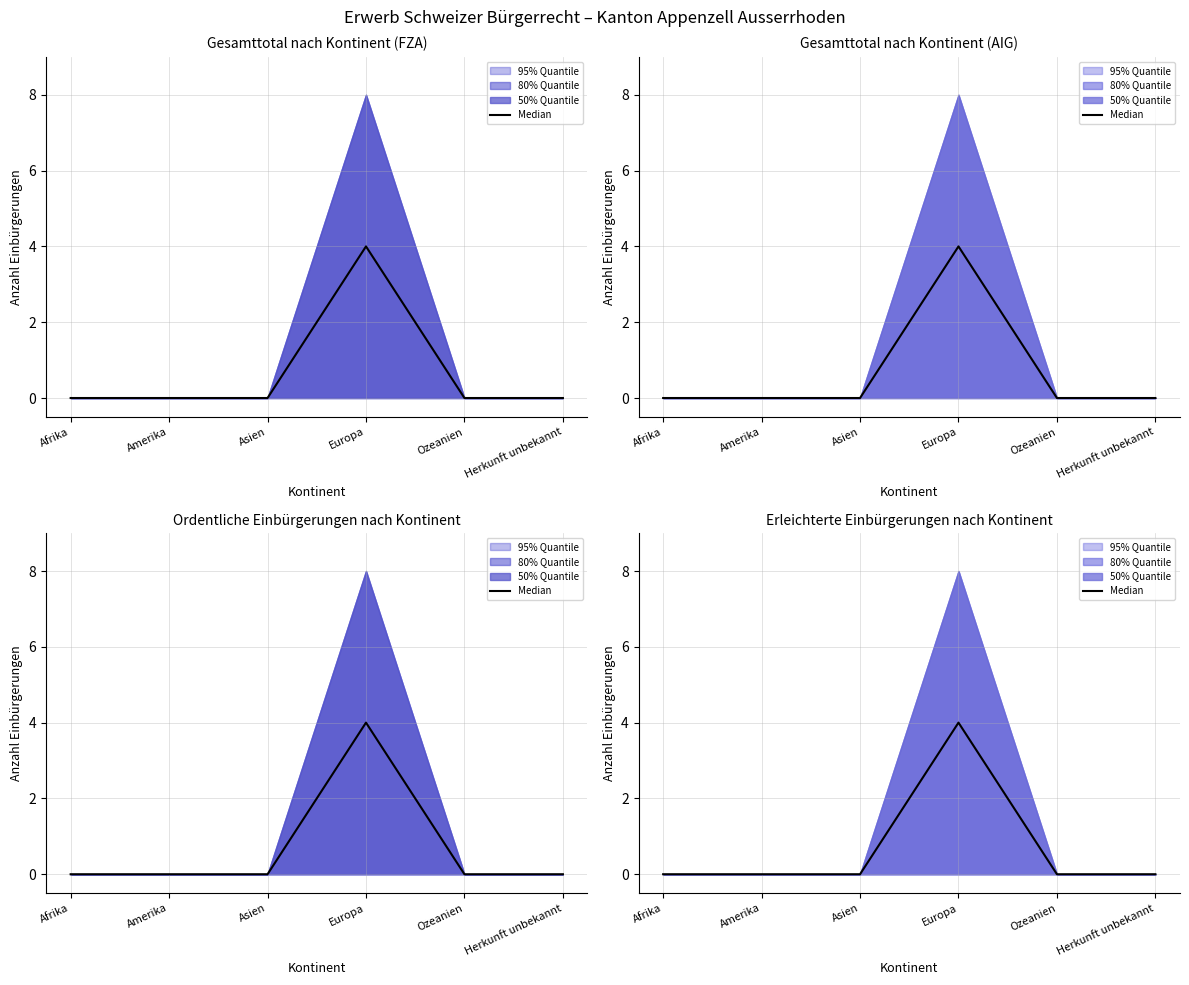

Which label corresponds to the smallest value in the chart?

Afrika